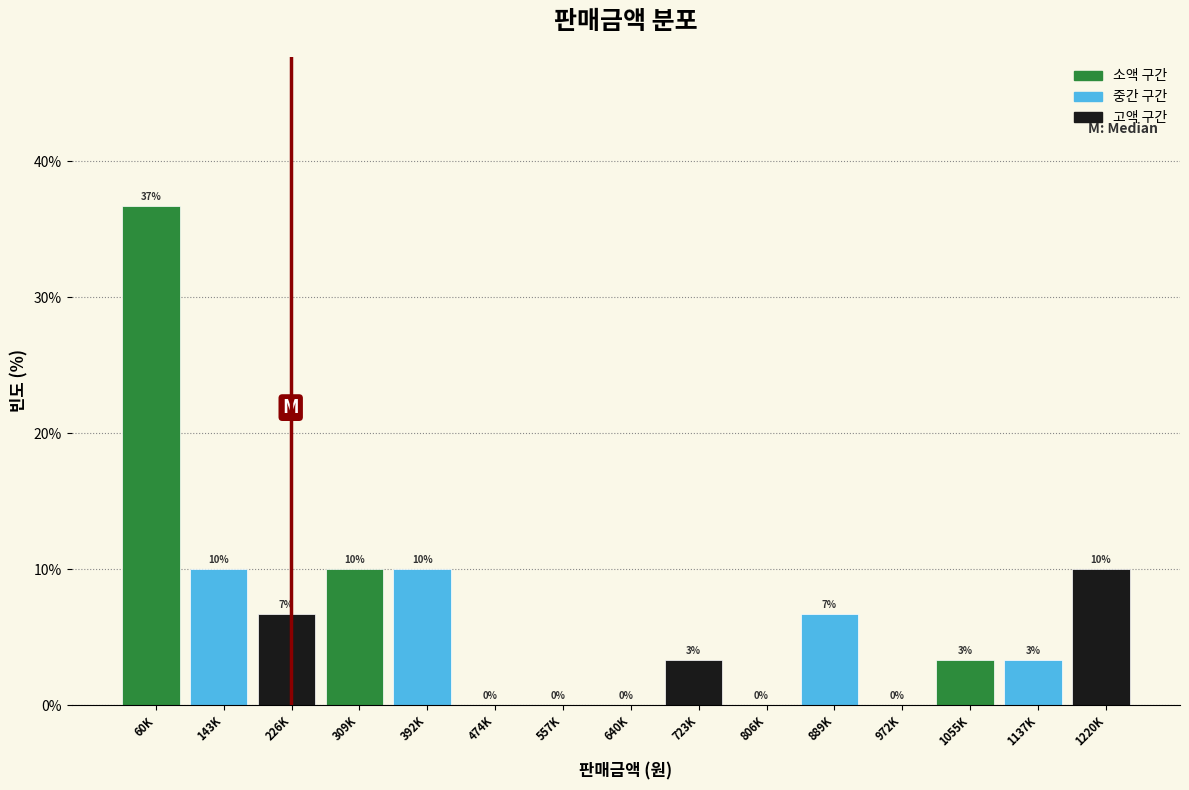

What value does the data have at 392K?

10.0